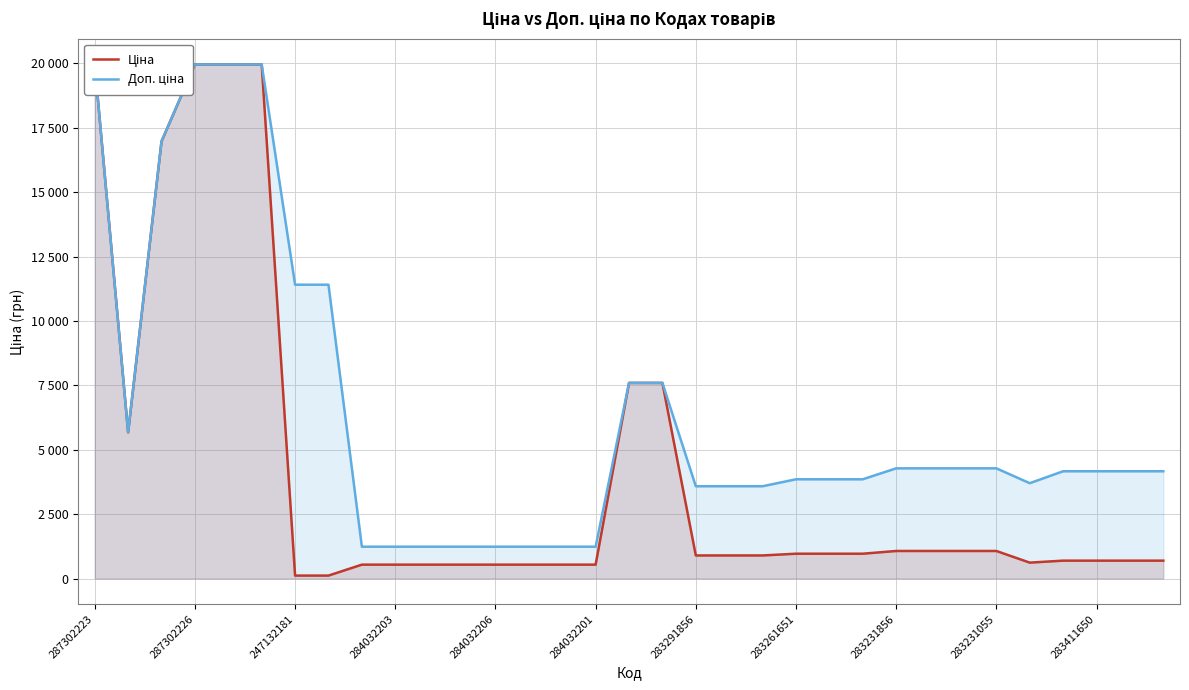

What are all the series names shown in the legend?

Ціна, Доп. ціна